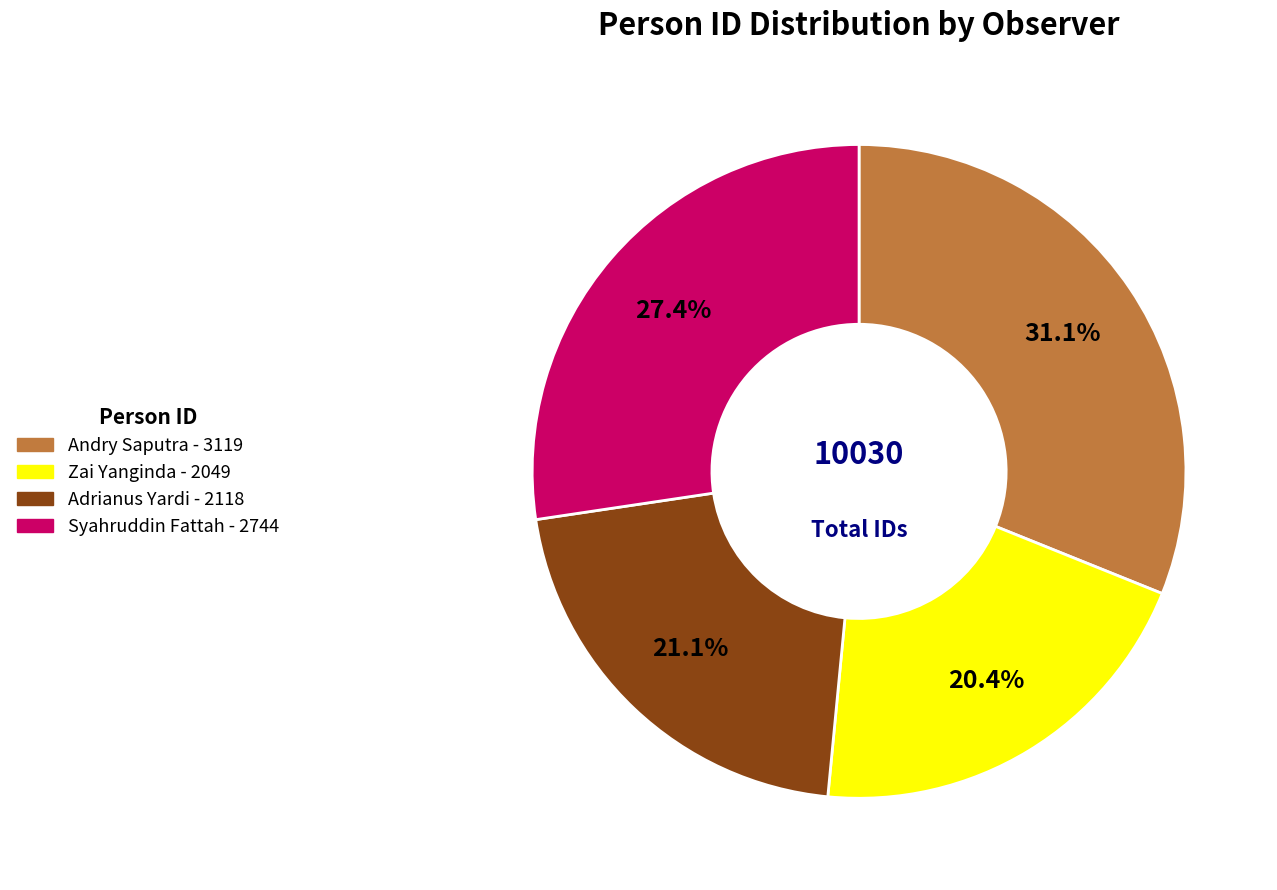

To the nearest percent, what is the combined percentage of Zai Yanginda and Adrianus Yardi?

42%